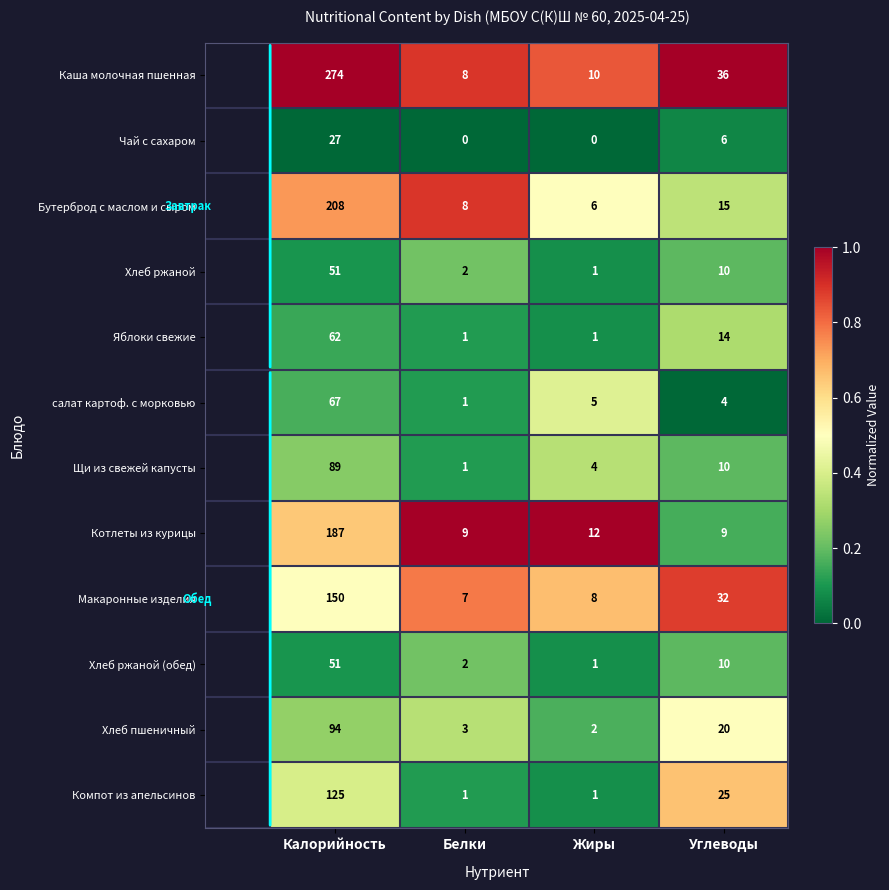

The Хлеб пшеничный series shows 2 at Жиры. True or false?

True